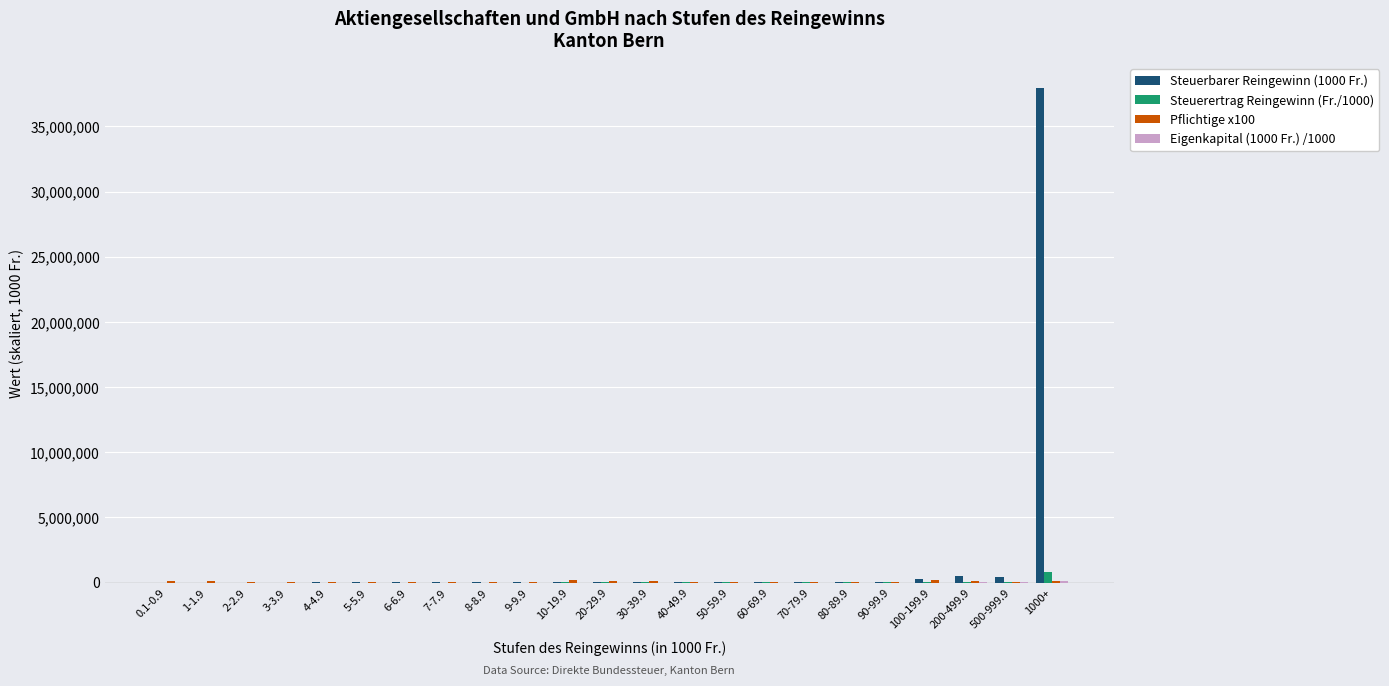

At which category does the chart reach its peak across all series?

1000+